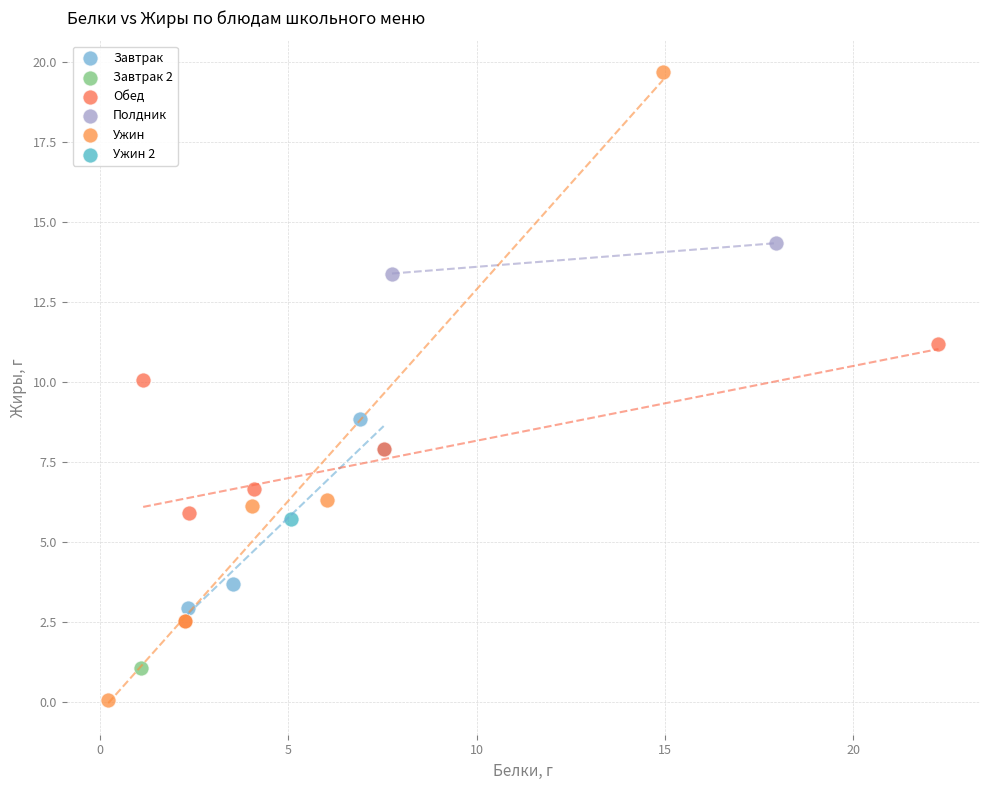

Which series reaches the minimum Y coordinate?

Ужин